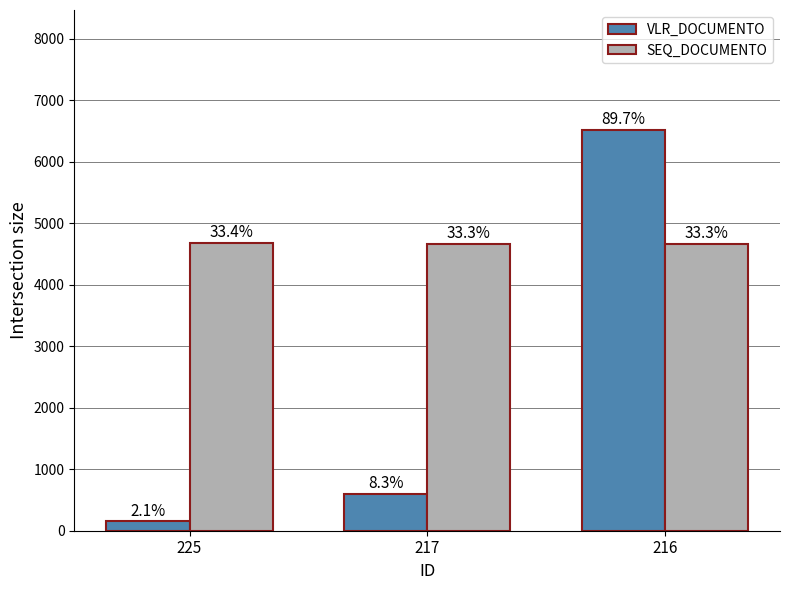

At which label does VLR_DOCUMENTO reach its minimum?

225